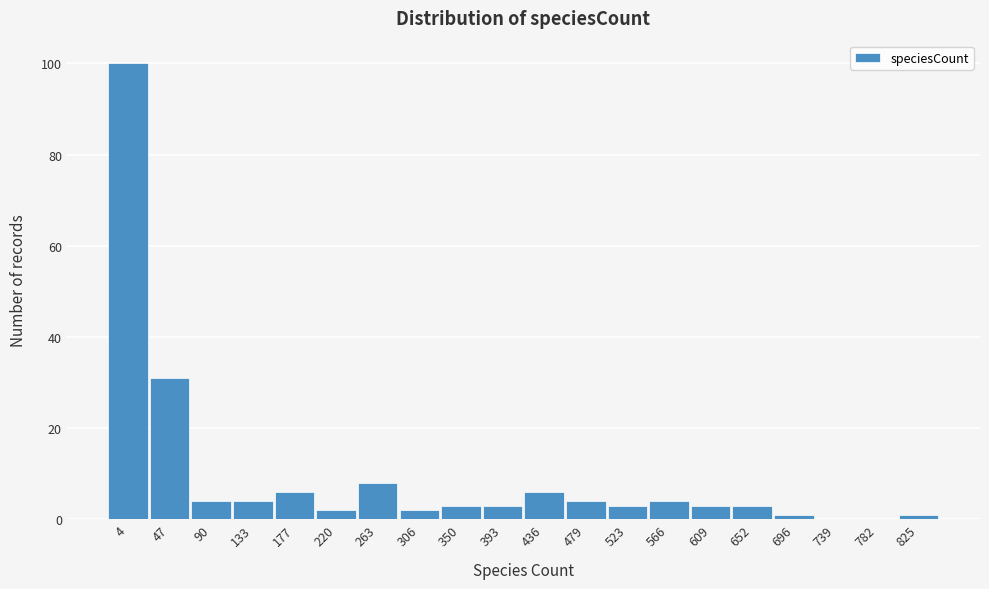

Reading left to right, extract all data points from this chart.

4=100	47=31	90=4	133=4	177=6	220=2	263=8	306=2	350=3	393=3	436=6	479=4	523=3	566=4	609=3	652=3	696=1	739=0	782=0	825=1